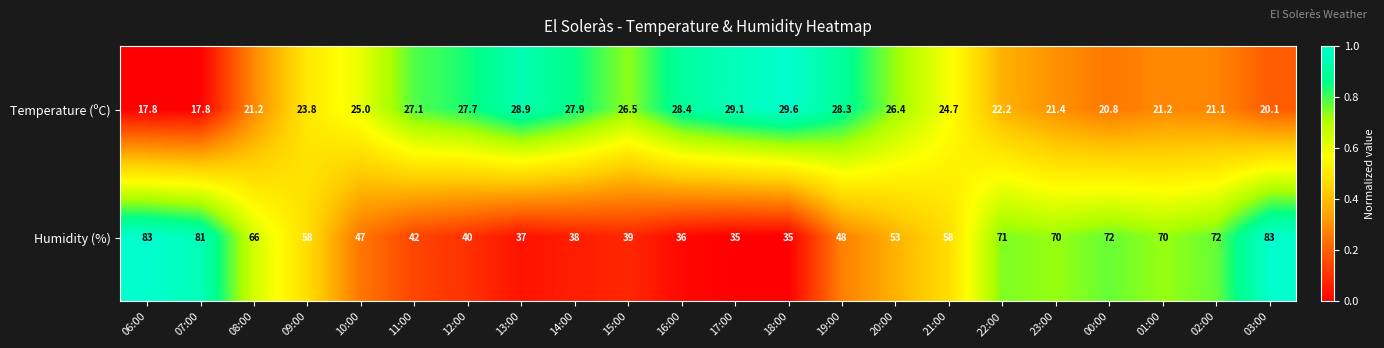

What is the minimum value shown in the chart?

17.8